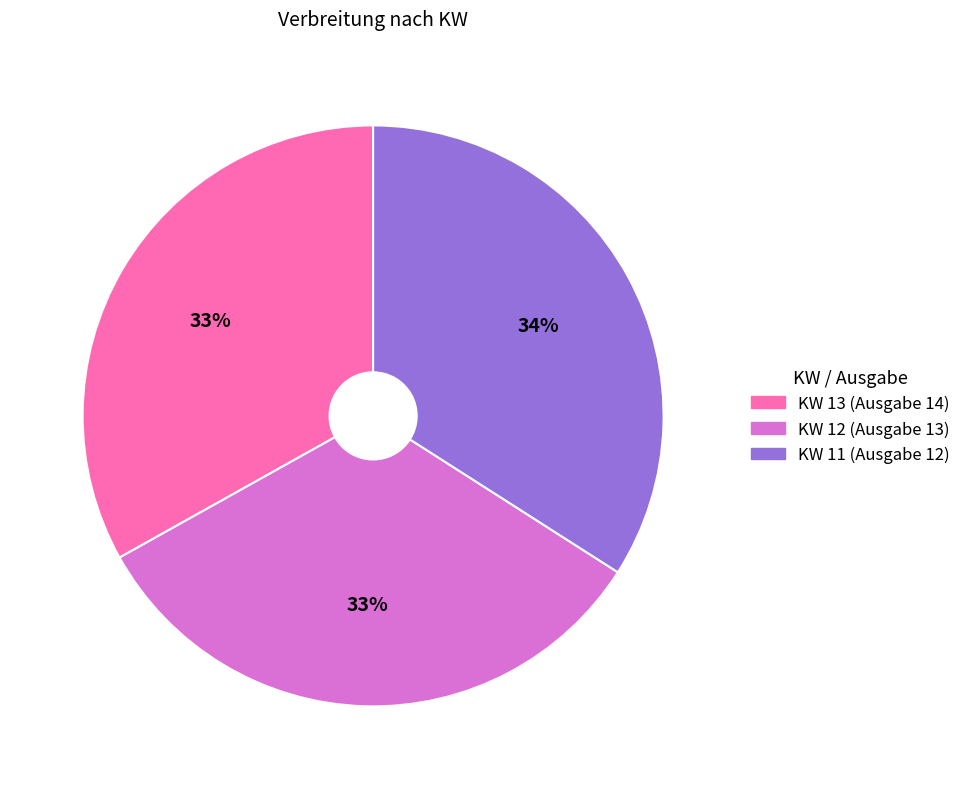

Does KW 11 (Ausgabe 12) account for over 50% of the chart?

No